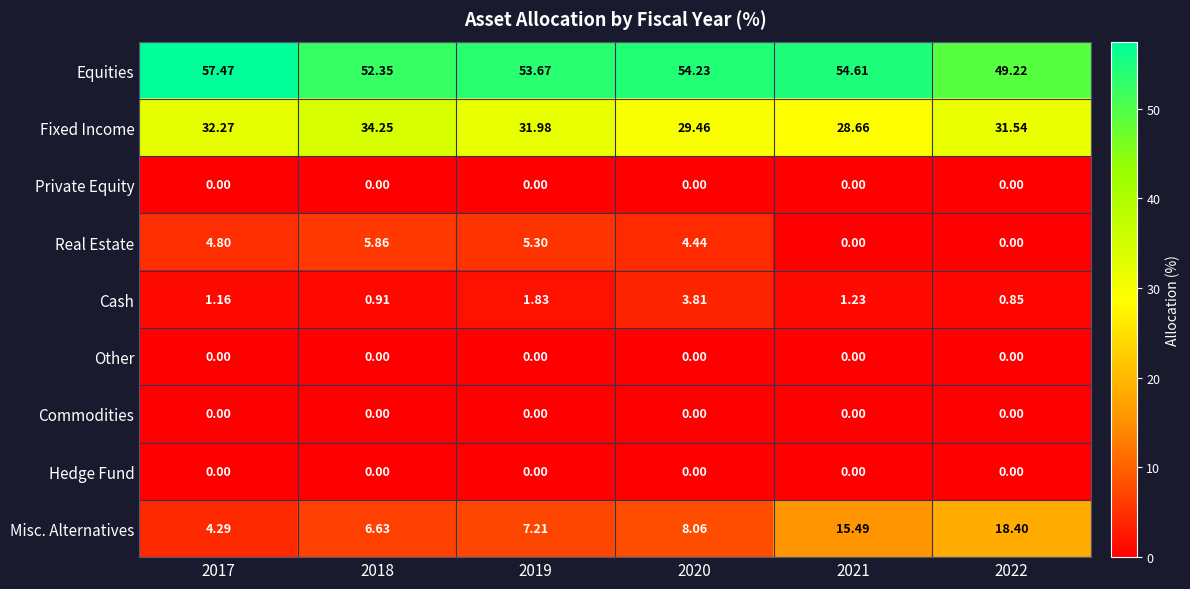

Which series changed the most between 2018 and 2019?

Fixed Income